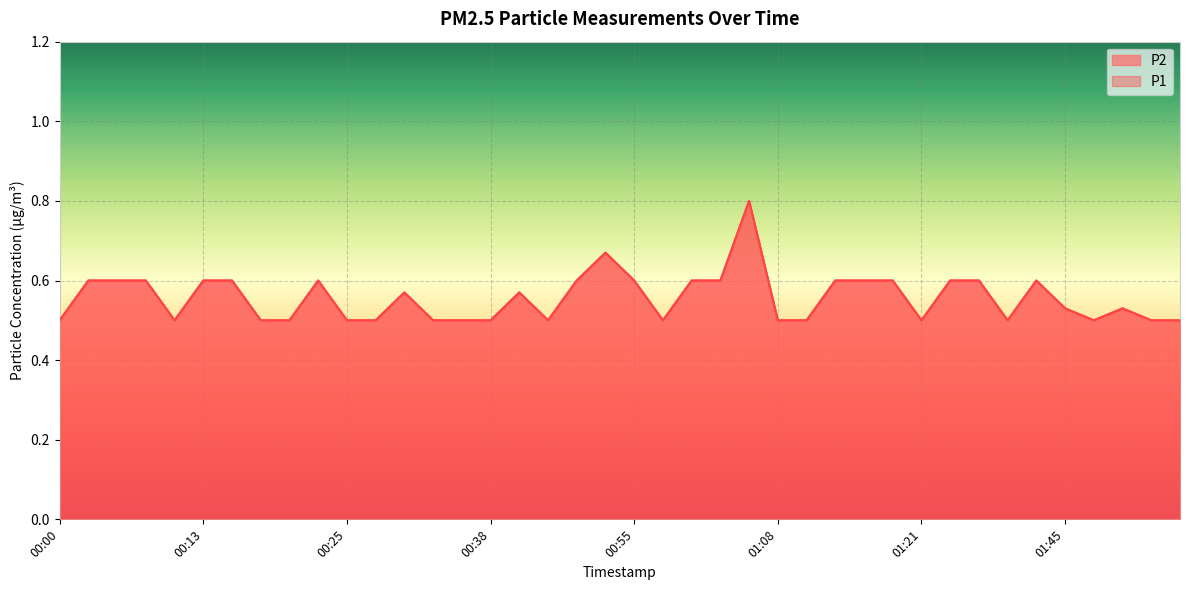

Which has a higher value, 00:33 or 00:16?

00:16